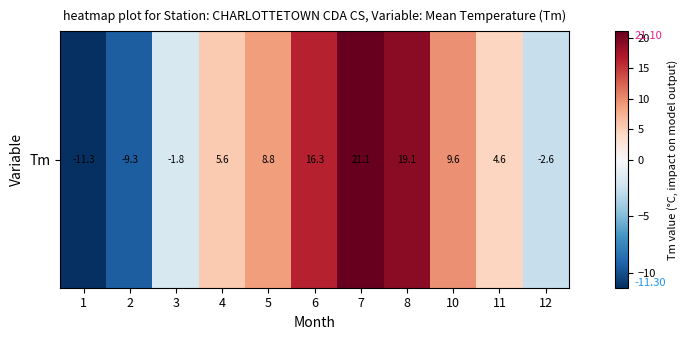

Reading left to right, what are all the values shown in this chart?

-11.3	-9.3	-1.8	5.6	8.8	16.3	21.1	19.1	9.6	4.6	-2.6